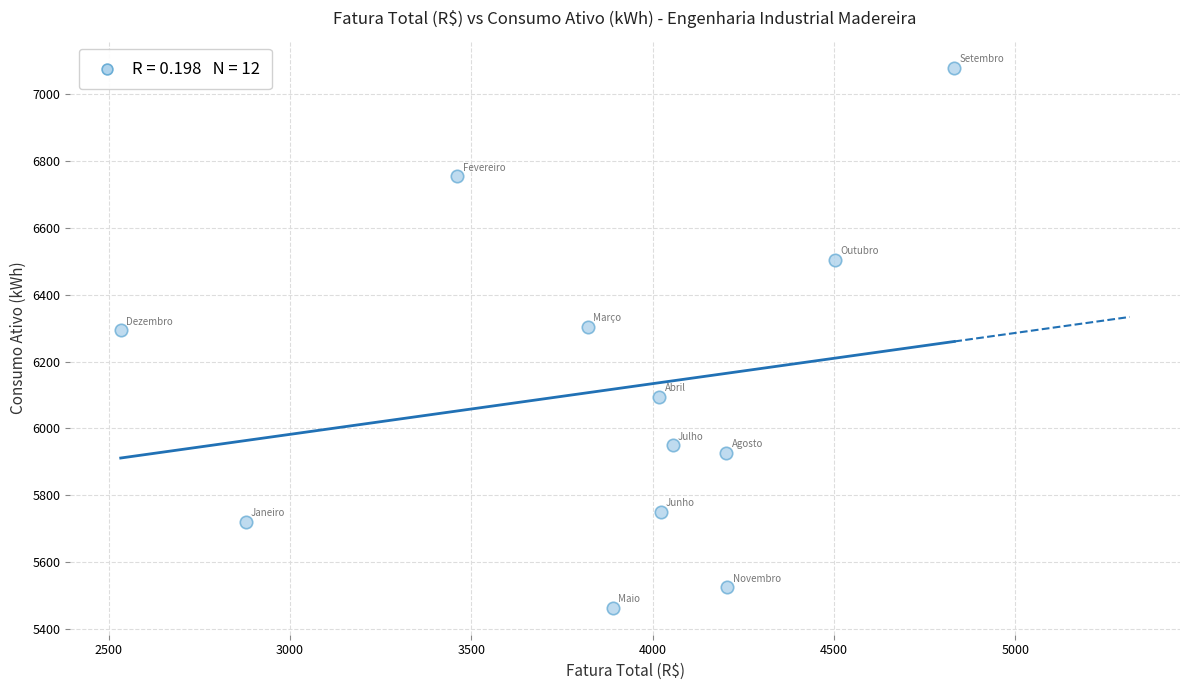

What is the average Y value?

6114